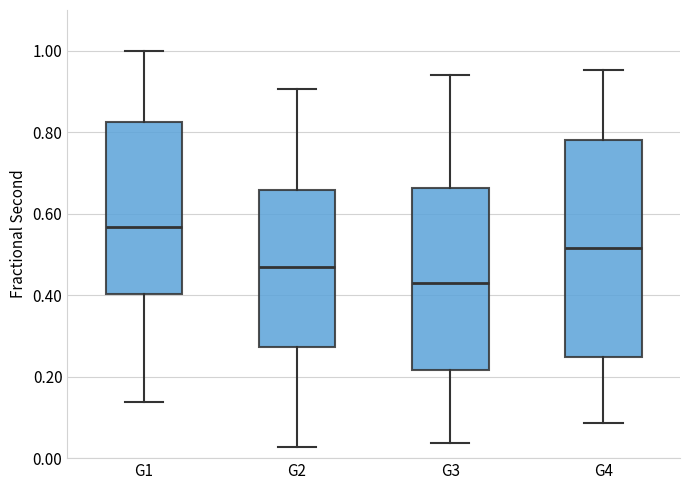

Reading left to right, read every box against the y-axis: the position of its median line, the range the box covers, and the ends of its whiskers. The values are not printed on the chart, so give them approximately, as read against the axis.

G1: median 0.56, box 0.40 to 0.82, whiskers 0.14 to 1.00
G2: median 0.46, box 0.28 to 0.66, whiskers 0.02 to 0.90
G3: median 0.42, box 0.22 to 0.66, whiskers 0.04 to 0.94
G4: median 0.52, box 0.24 to 0.78, whiskers 0.08 to 0.96